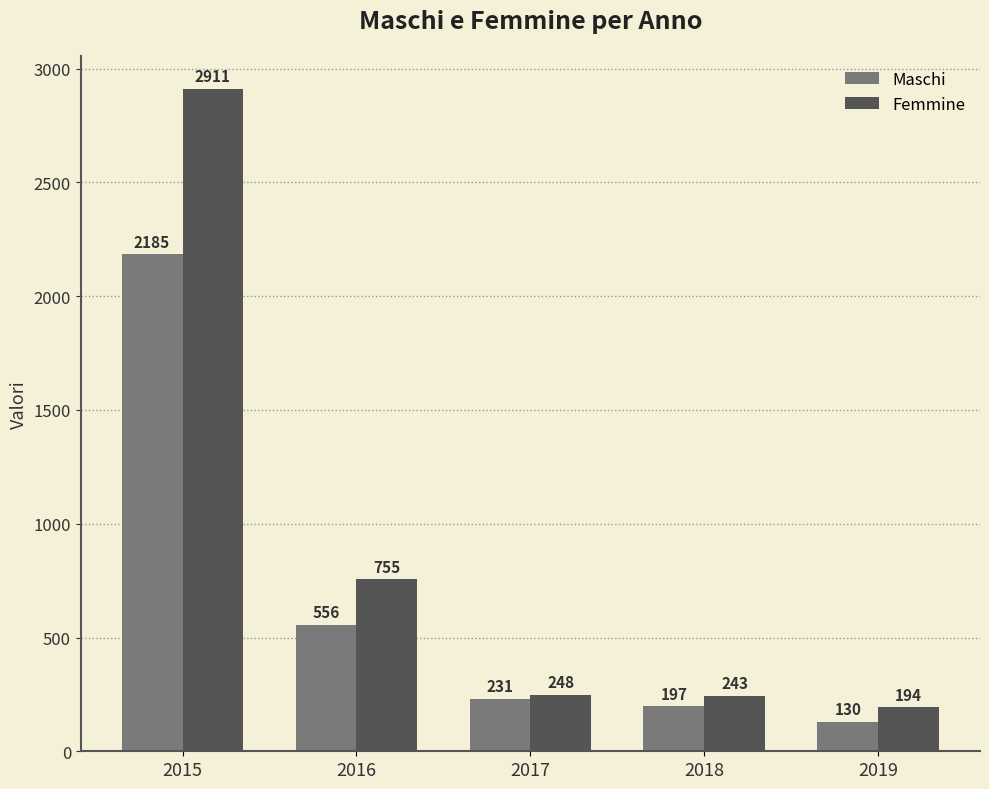

How many bars are there in each group?

2